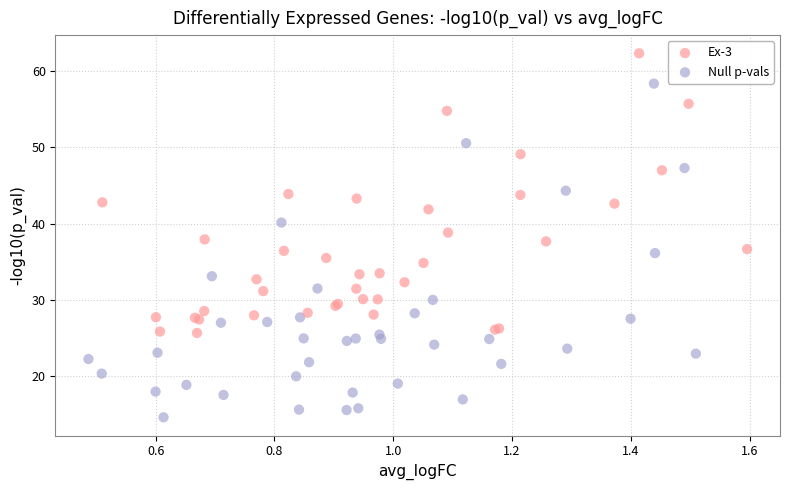

Which series contains the highest Y value?

Ex-3